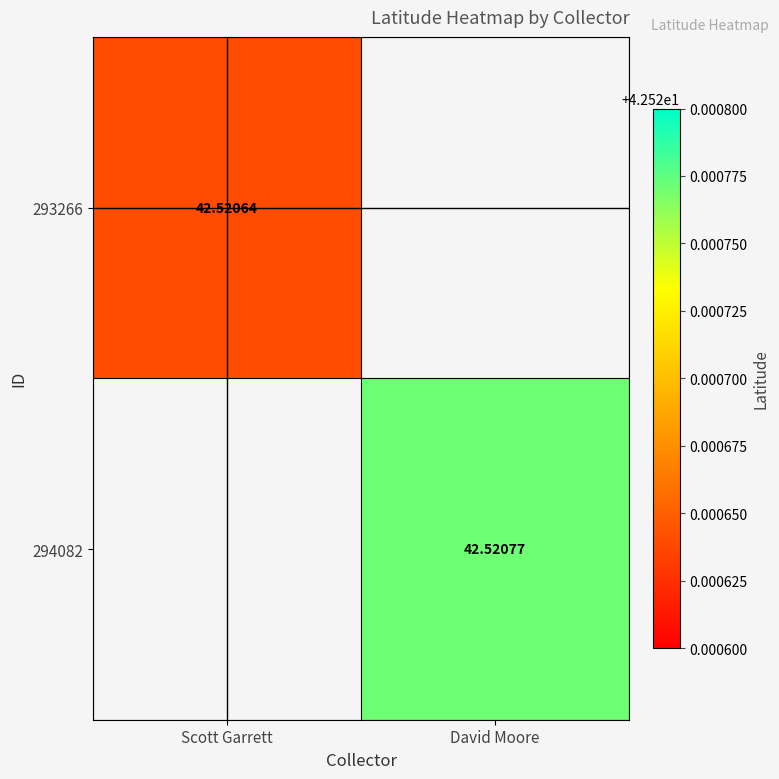

Is the value of 293266 at Scott Garrett greater than the value of 294082 at David Moore?

No